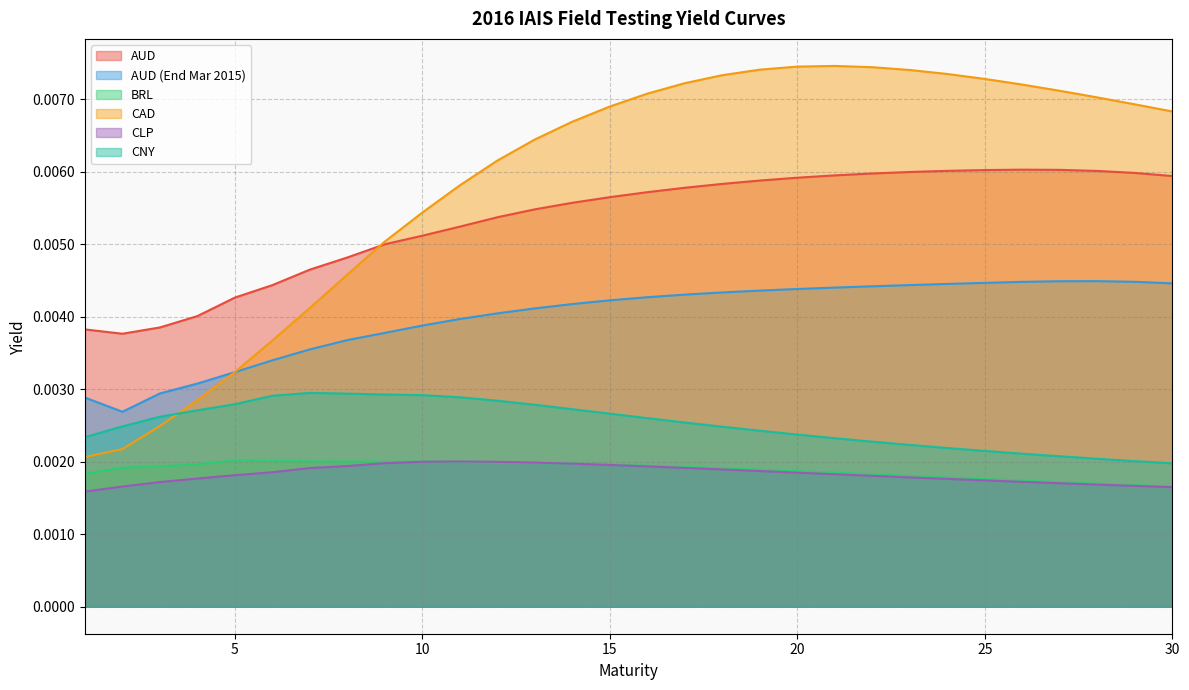

The BRL series shows 0.0 at 4. True or false?

False